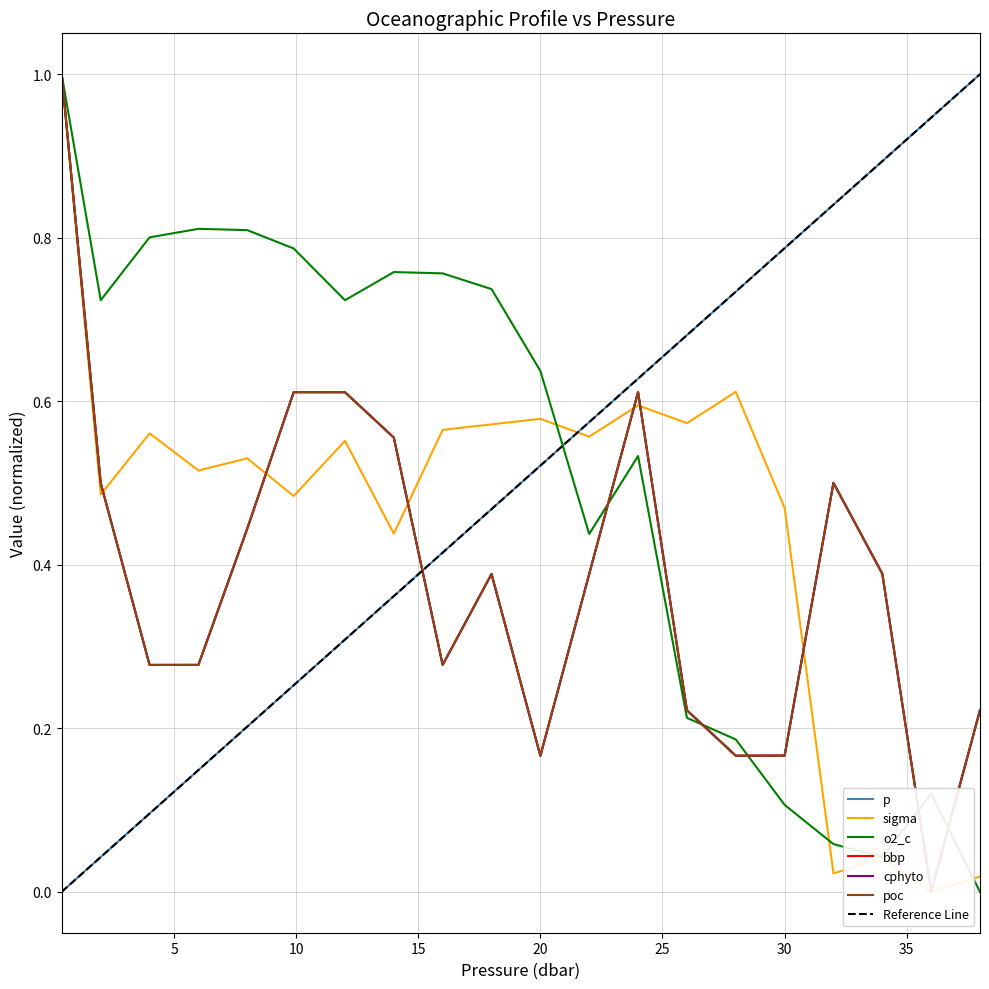

What is the label of the 6th point from the right?

28.0